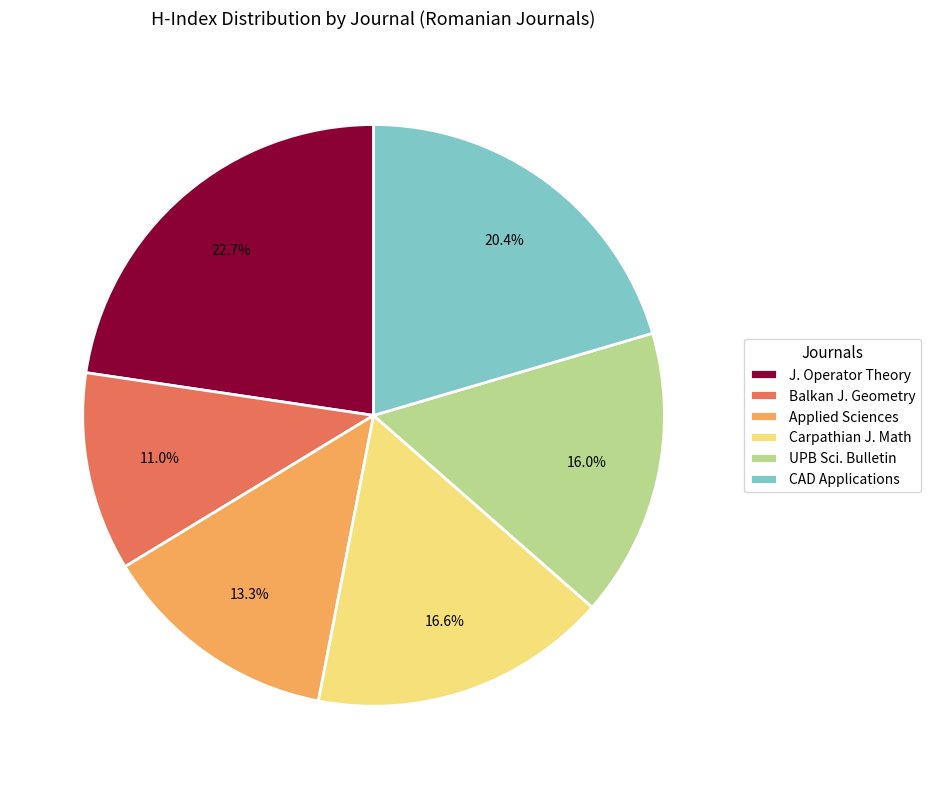

Count the number of slices in the pie.

6